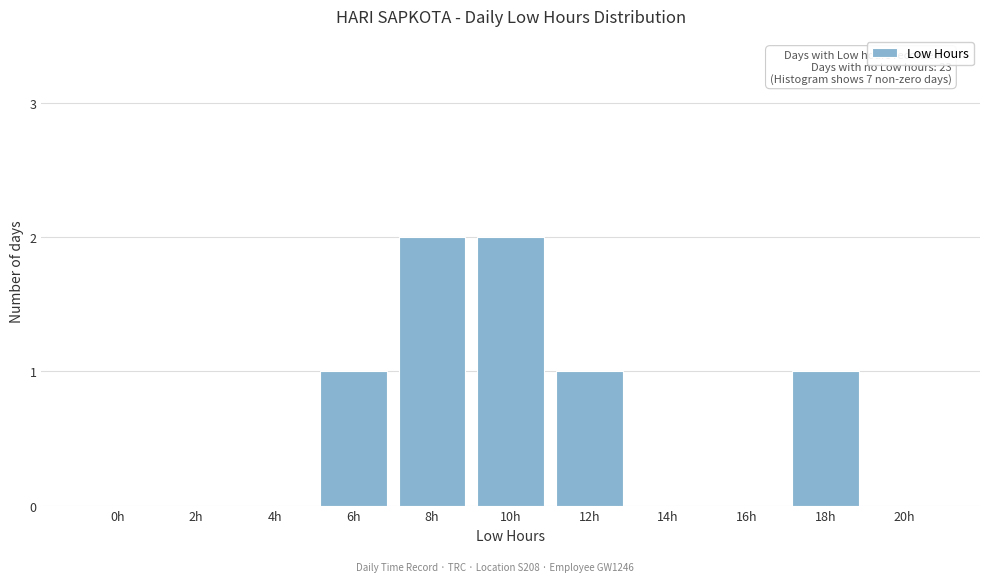

Reading left to right, list all the values displayed in this chart.

0h=0	2h=0	4h=0	6h=1	8h=2	10h=2	12h=1	14h=0	16h=0	18h=1	20h=0